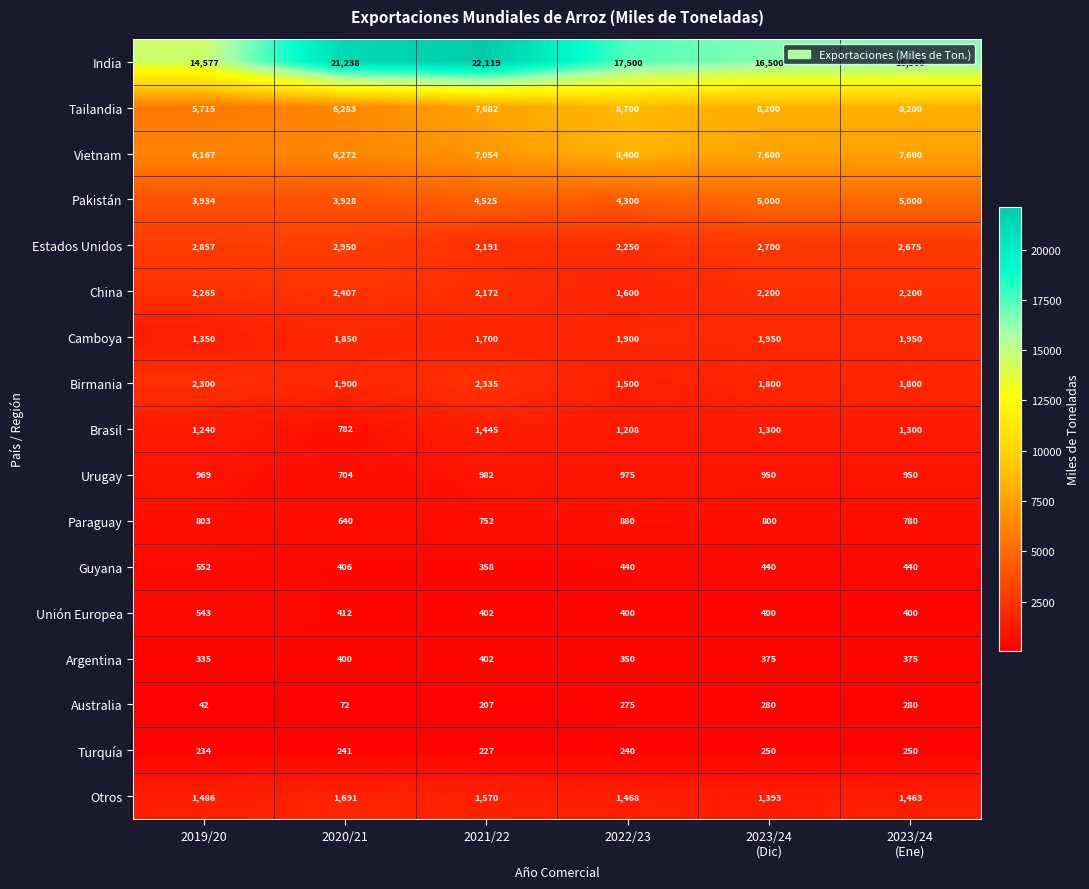

True or false: China has a value of 2407 at 2020/21.

True